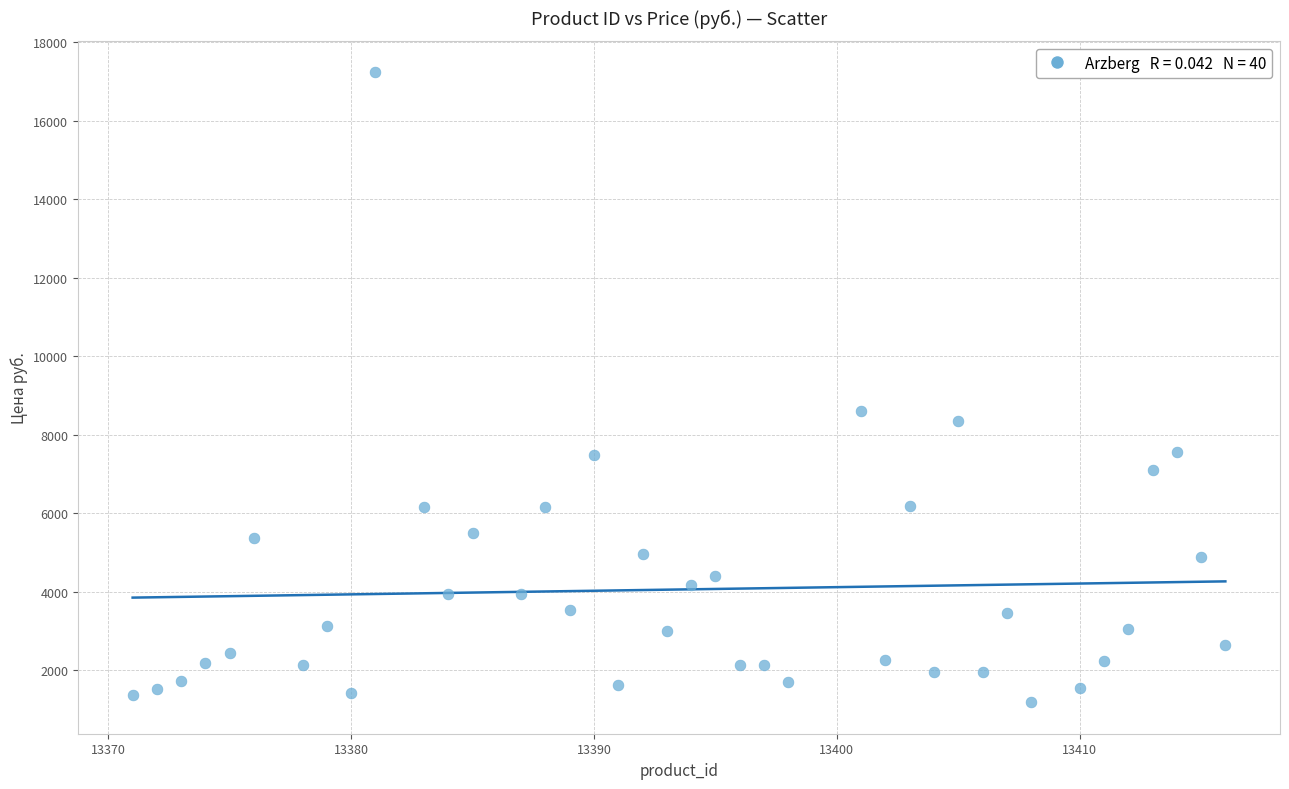

What is the range of X values (max minus min)?

45.0